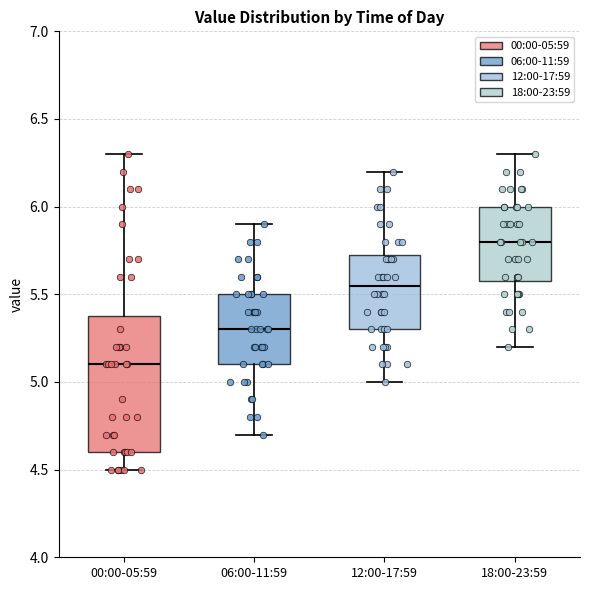

Where does the median line of the box for 06:00-11:59 sit on the y-axis? The values are not printed on the chart, so give them approximately, as read against the axis.

5.30